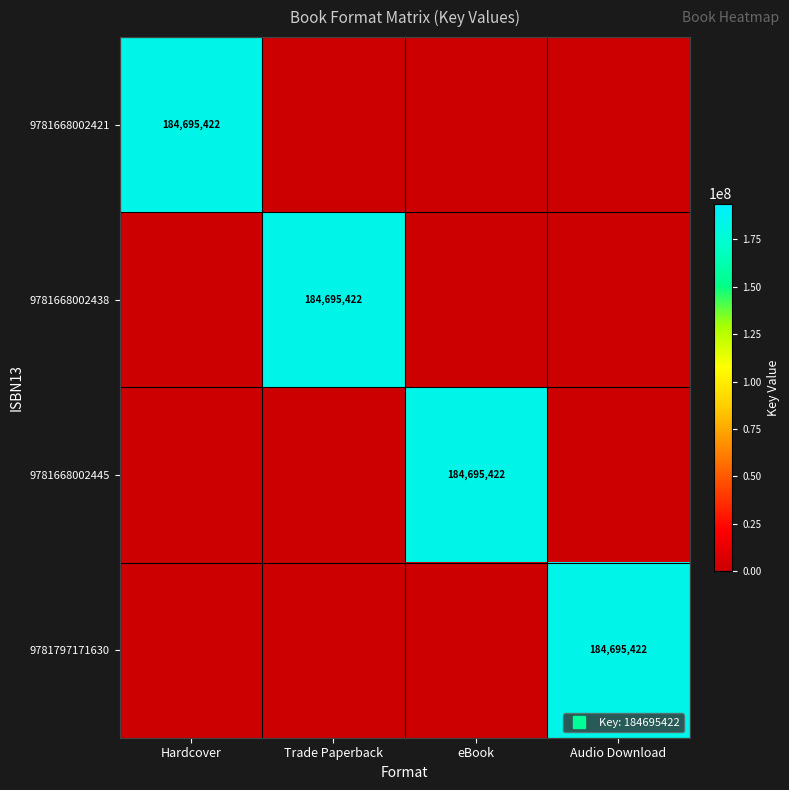

Between Audio Download and Hardcover, which is larger?

Hardcover